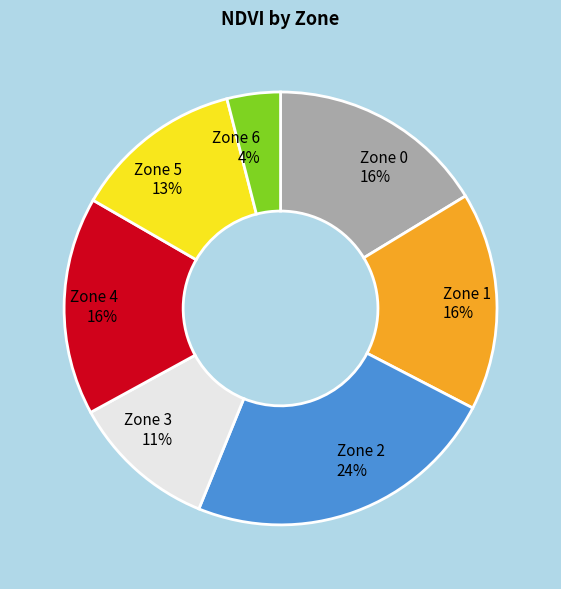

Does Zone 1 represent more than half of the total?

No